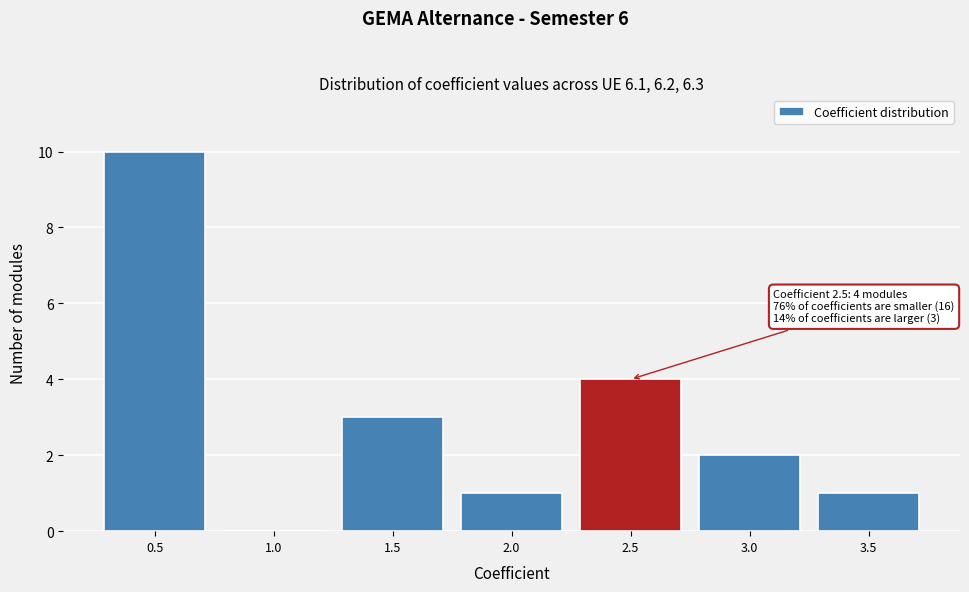

Over which range of the x-axis is the bar tallest?

0.25 to 0.75